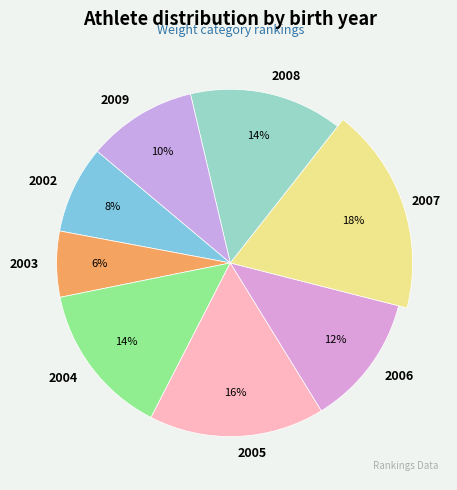

Is there a majority slice in this chart?

No